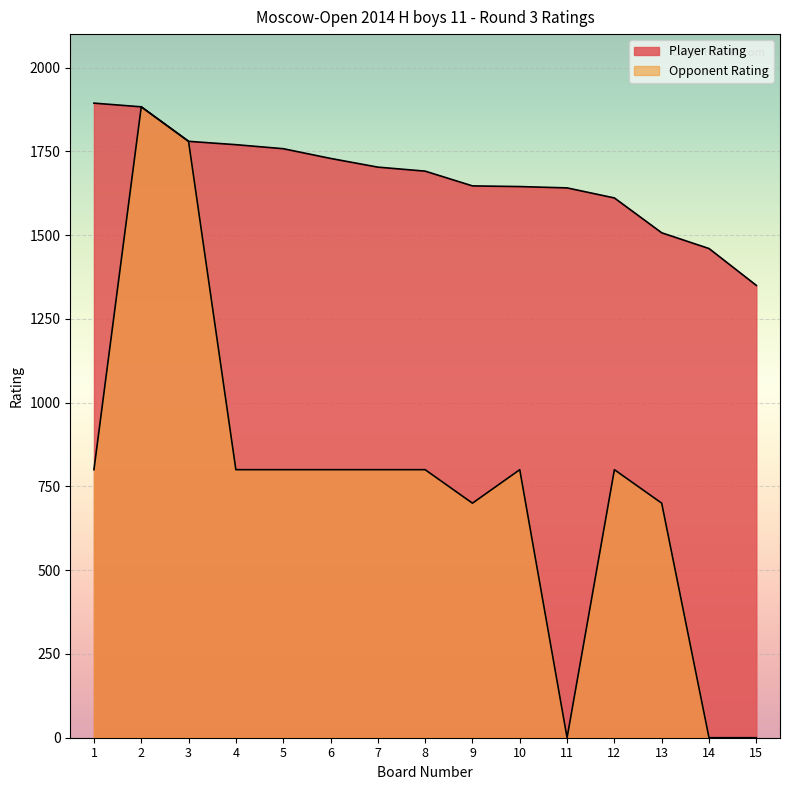

Rank the series at 14 from lowest to highest value.

Opponent Rating, Player Rating